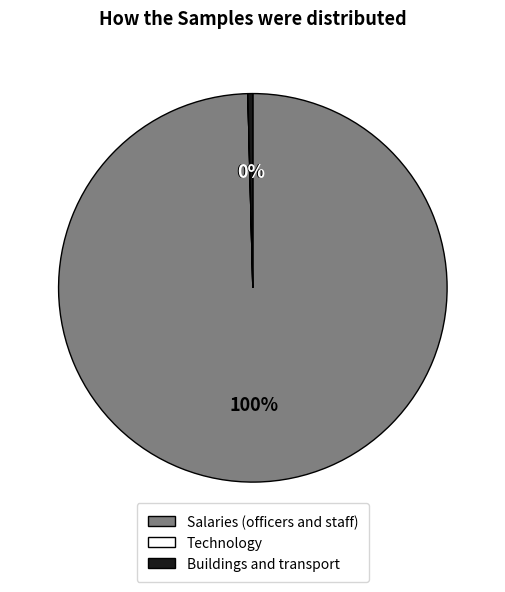

Is it true that Salaries (officers and staff) is 100% of the pie?

True